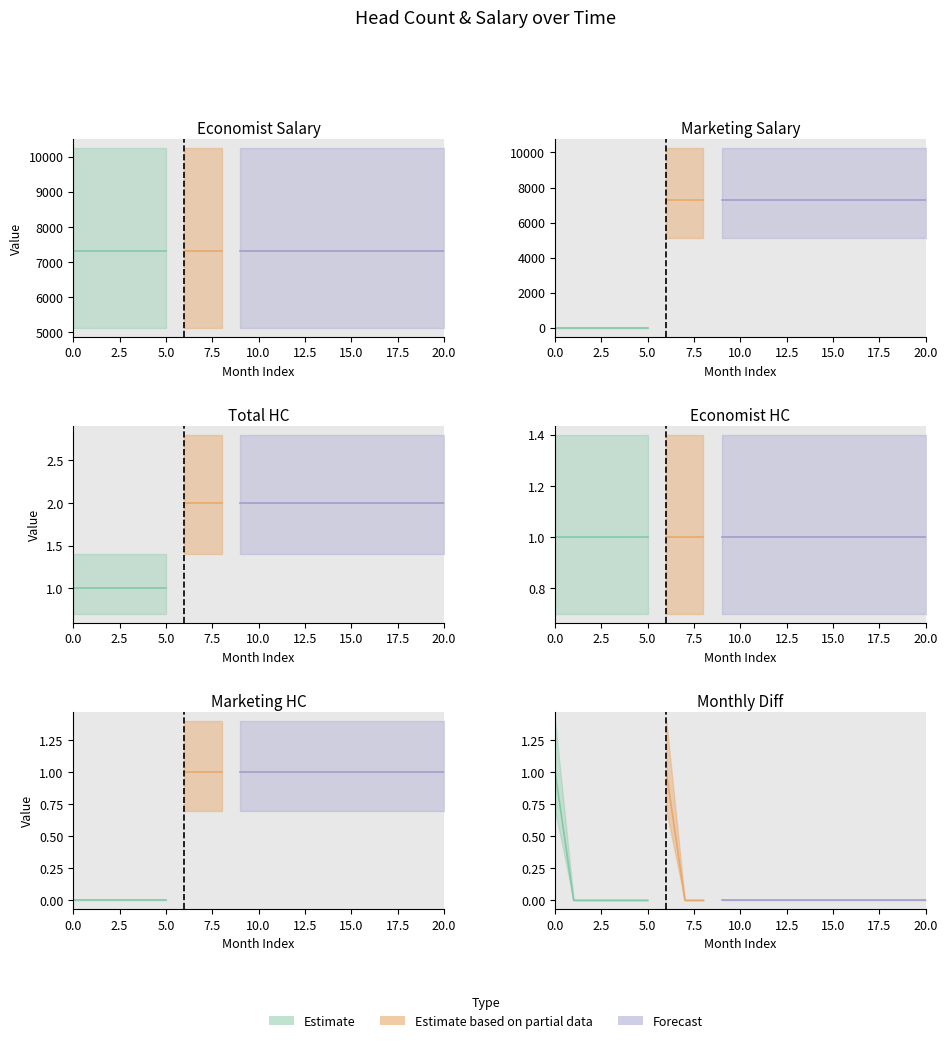

What is the sum of the Economist values at 18 and 5?

14630